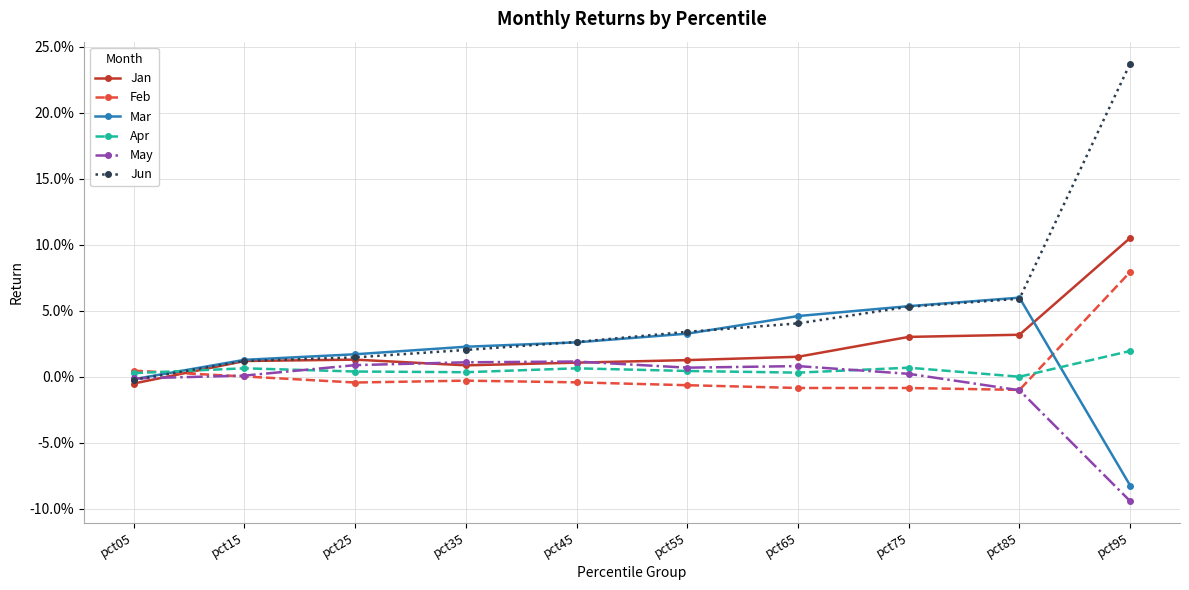

Where is the first local minimum for May?

pct55